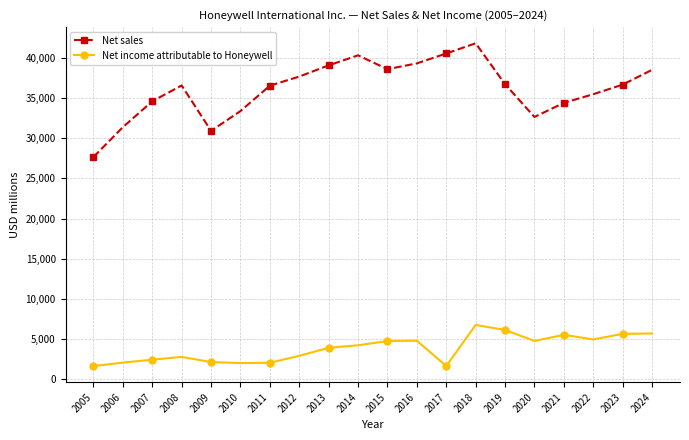

How many series are shown in this chart?

2